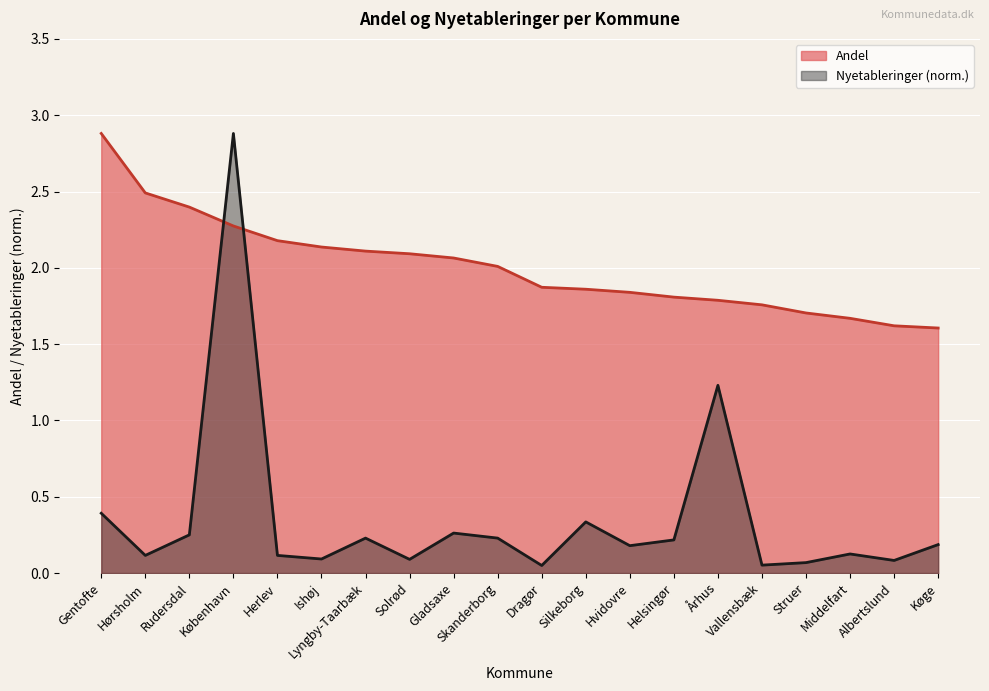

What is the label of the 6th point from the left?

Ishøj